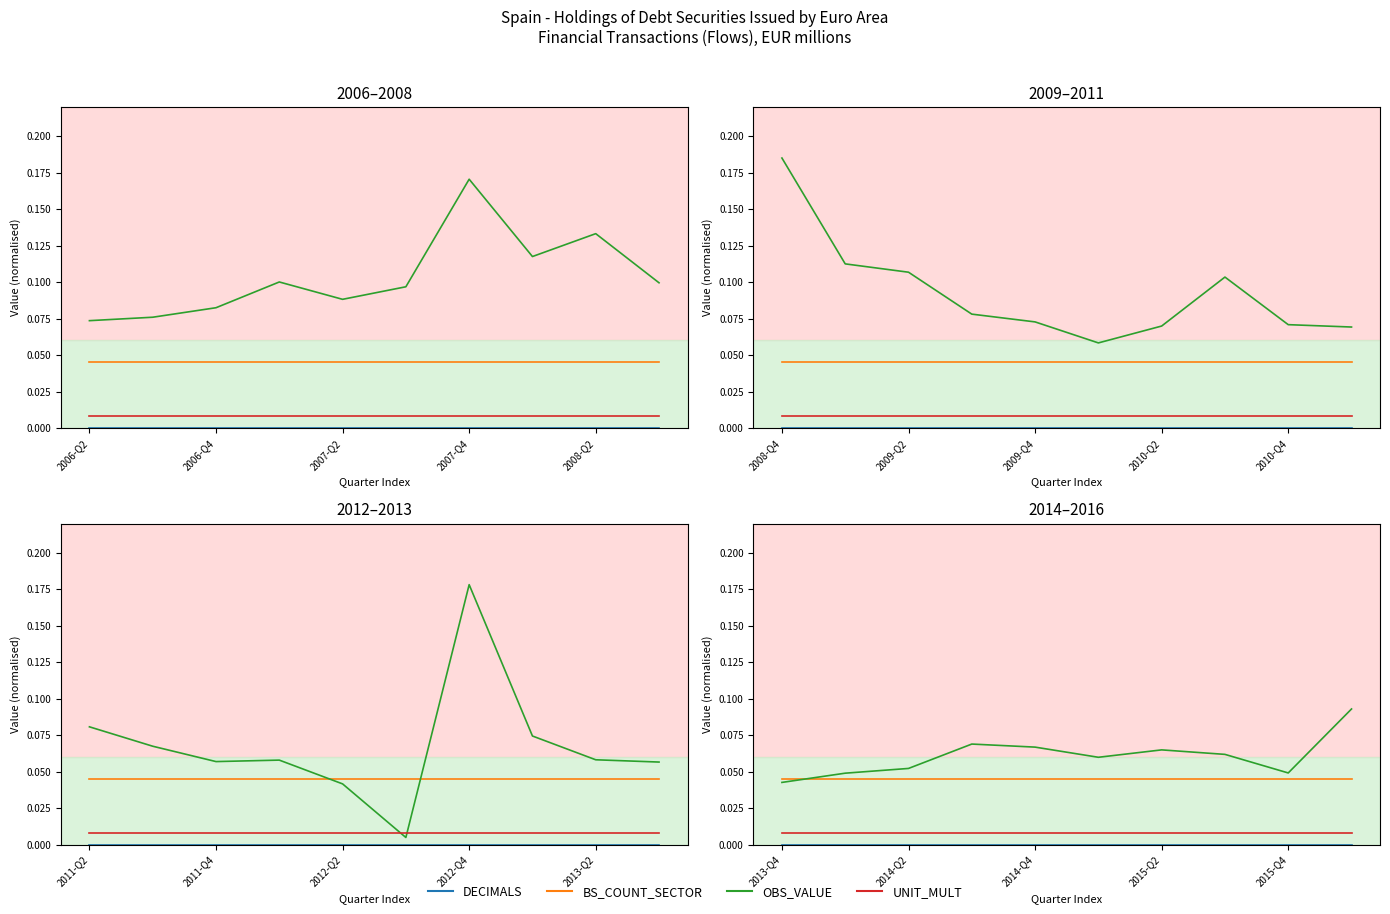

Does the chart have visible grid lines?

No